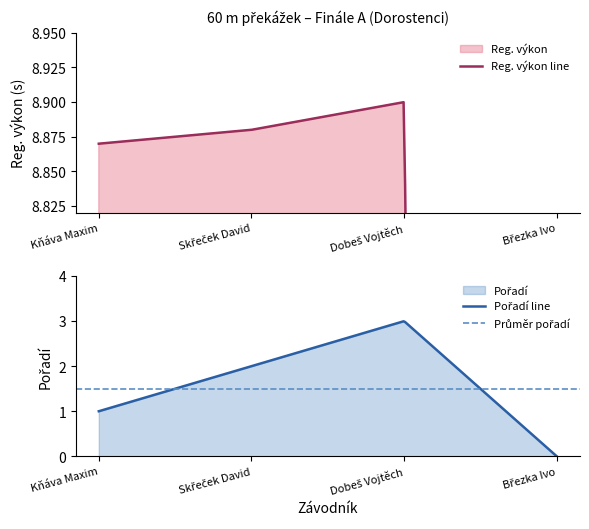

Which series has the widest spread of values?

Reg. výkon